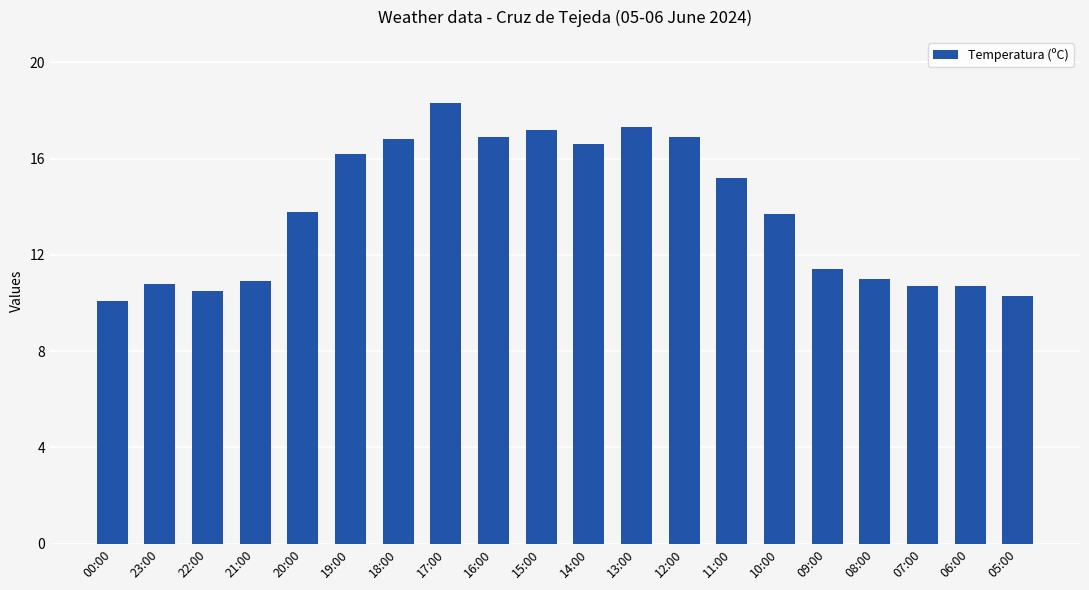

Are the bars horizontal?

No